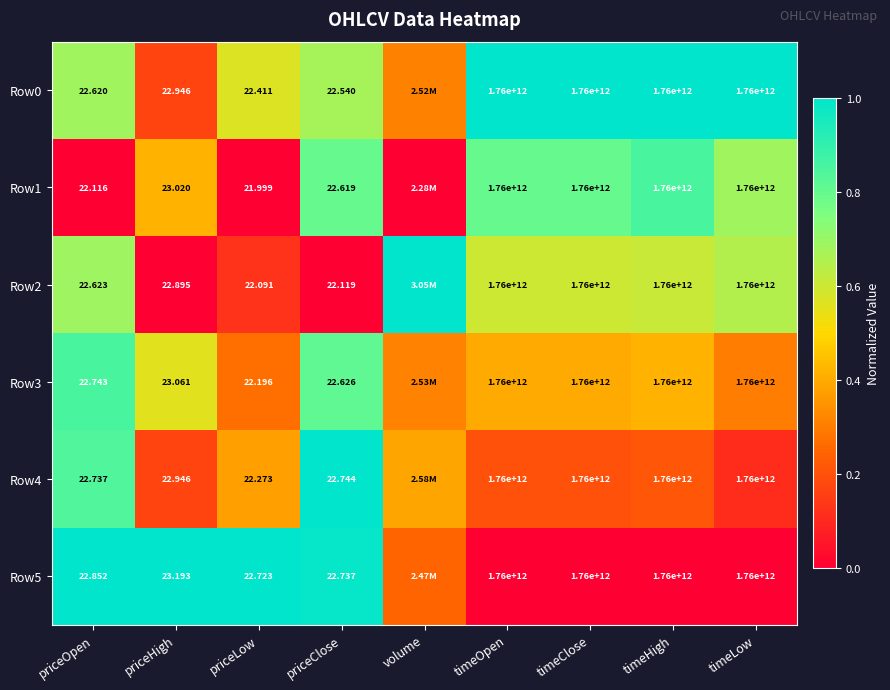

Is the value of Row4 at timeHigh greater than the value of Row3 at priceLow?

Yes